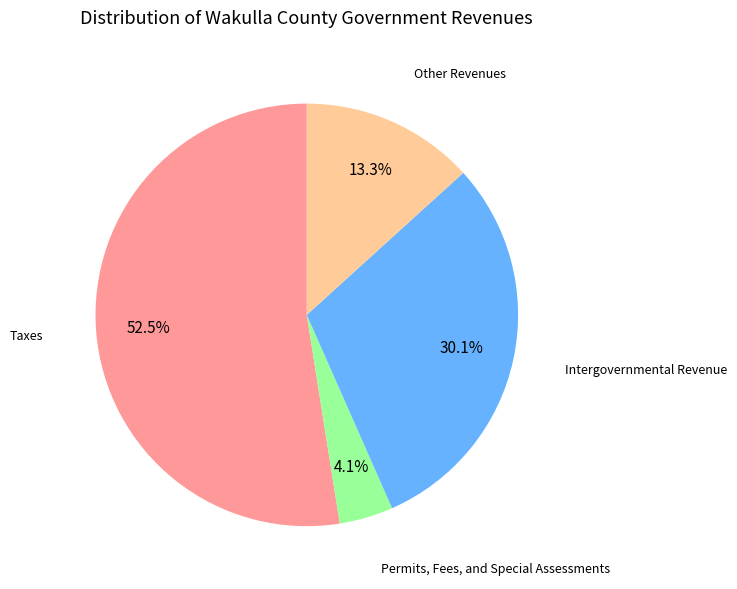

Is the sum of Taxes and Other Revenues greater than half?

Yes